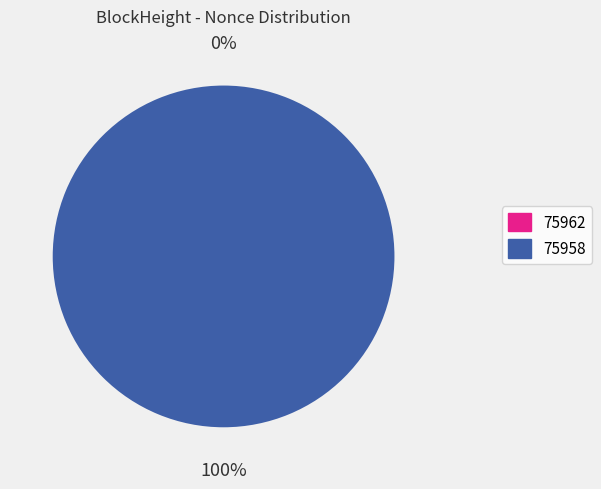

Is it true that 75958 is 89% of the pie?

False